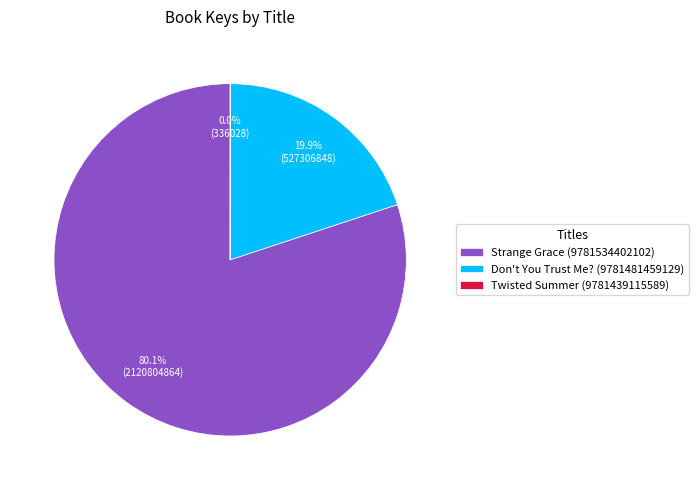

Does Strange Grace (9781534402102) represent more than half of the total?

Yes